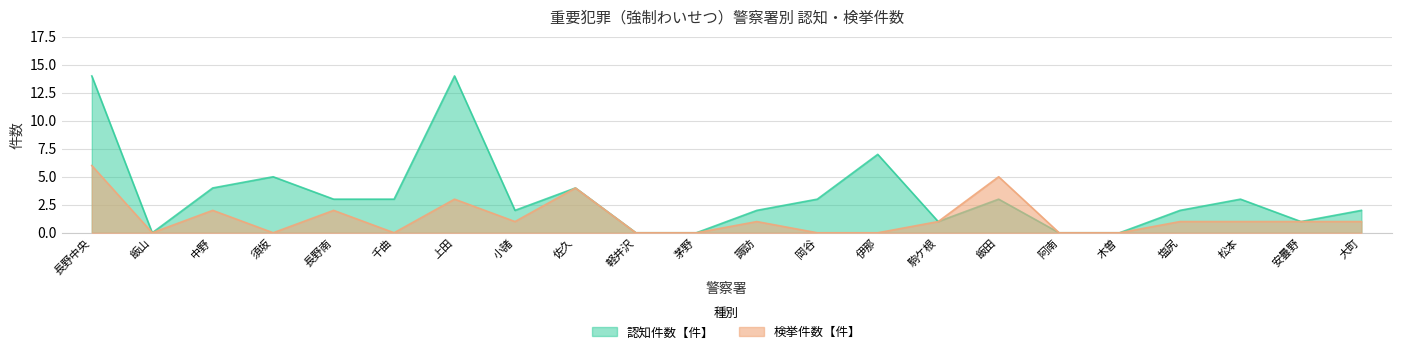

Which label corresponds to the largest value in the chart?

長野中央